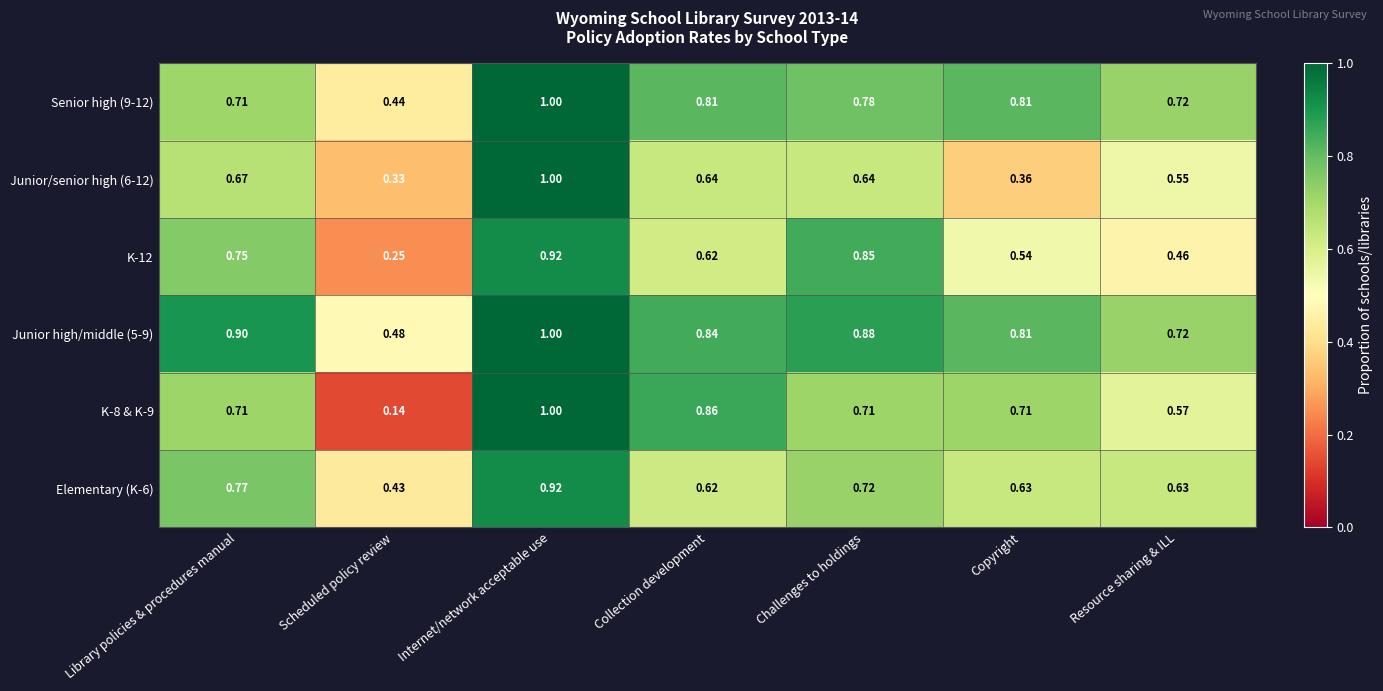

Is the value of K-12 at Copyright greater than the value of Junior high/middle (5-9) at Internet/network acceptable use?

No